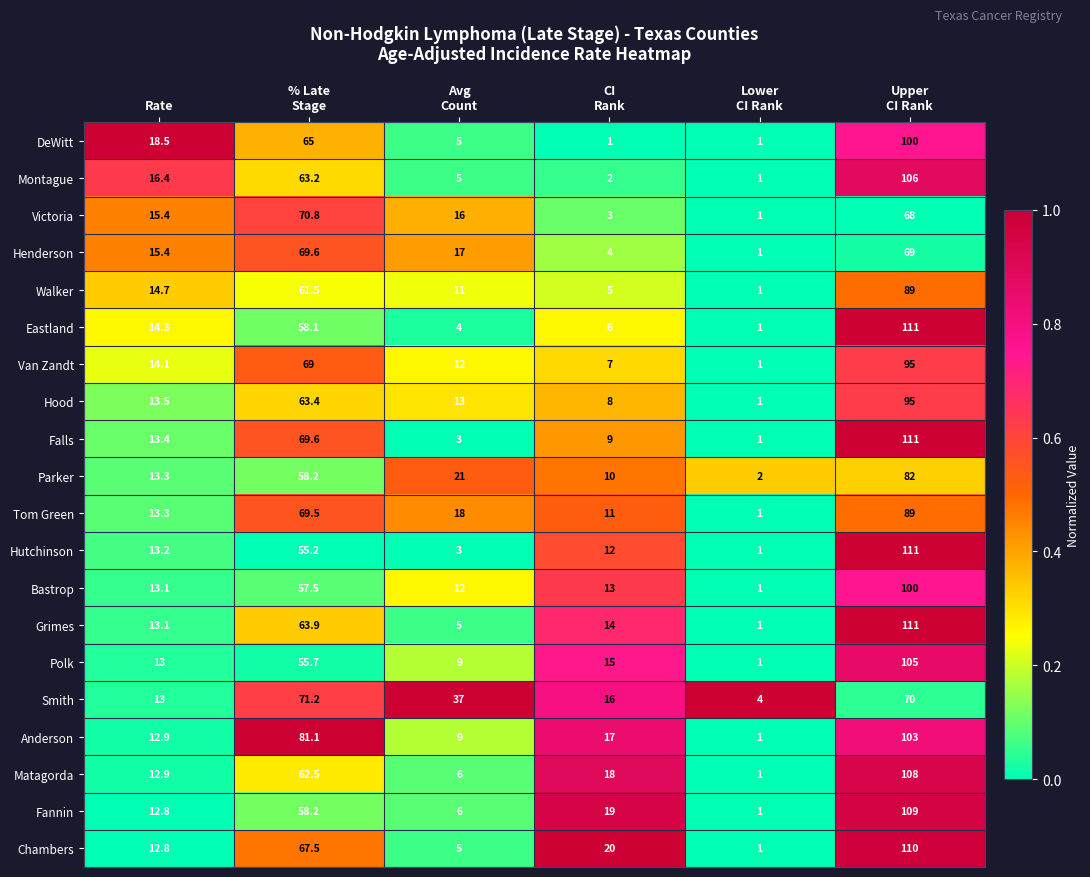

What is the difference between the maximum and minimum values in the Tom Green series?

88.0